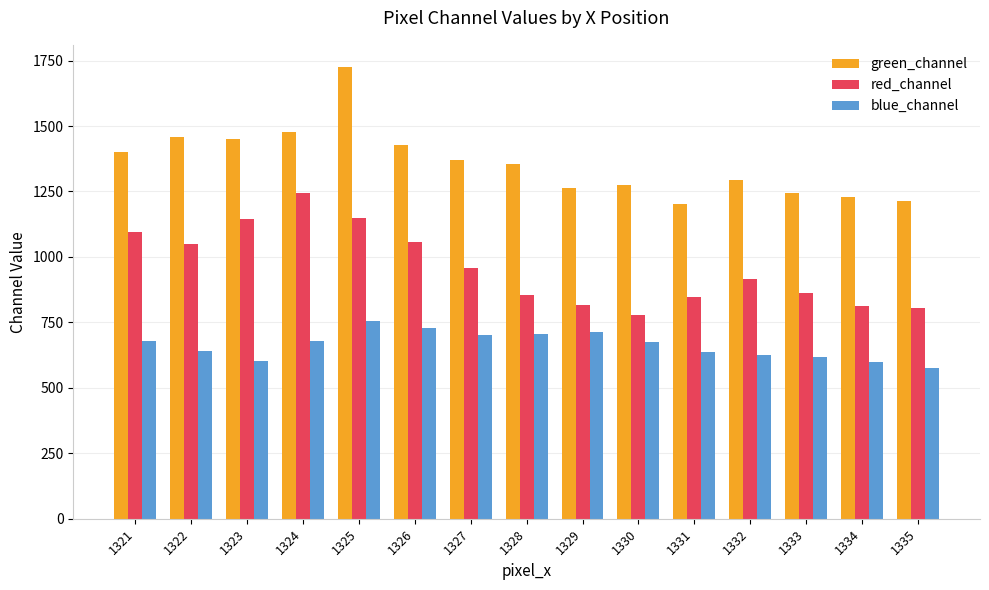

Does the chart contain stacked bars?

No